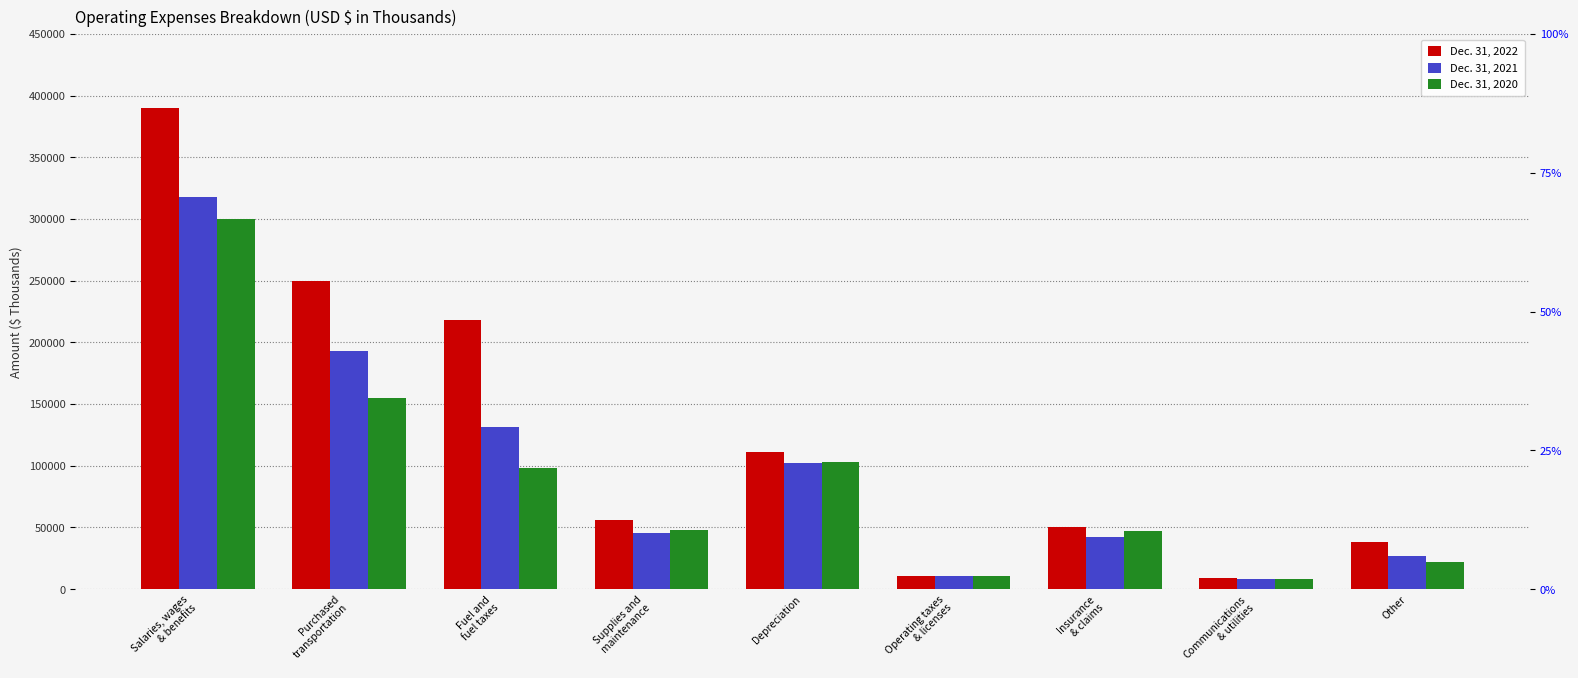

Which series has the largest range (max minus min)?

Dec. 31, 2022